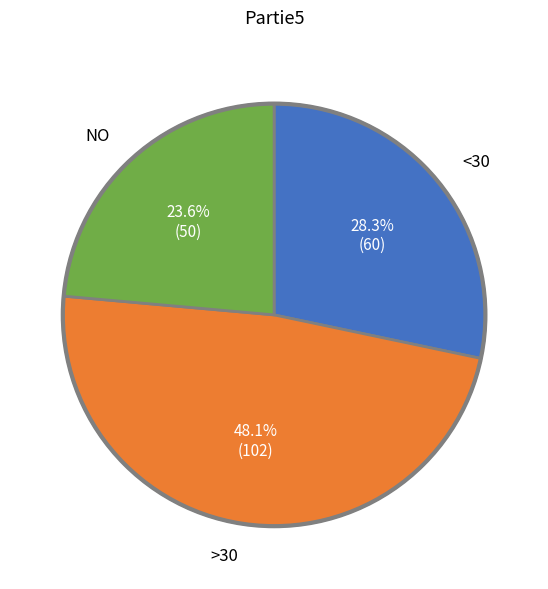

Is there a majority slice in this chart?

No